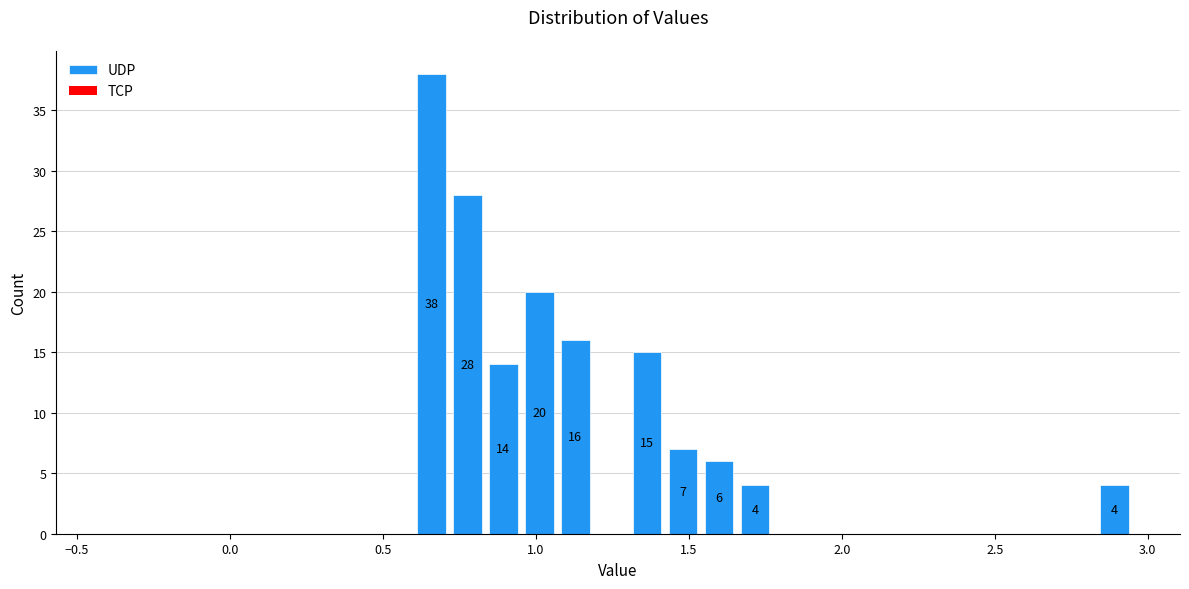

Read against the x-axis, roughly where is the centre of the tallest bar?

0.65